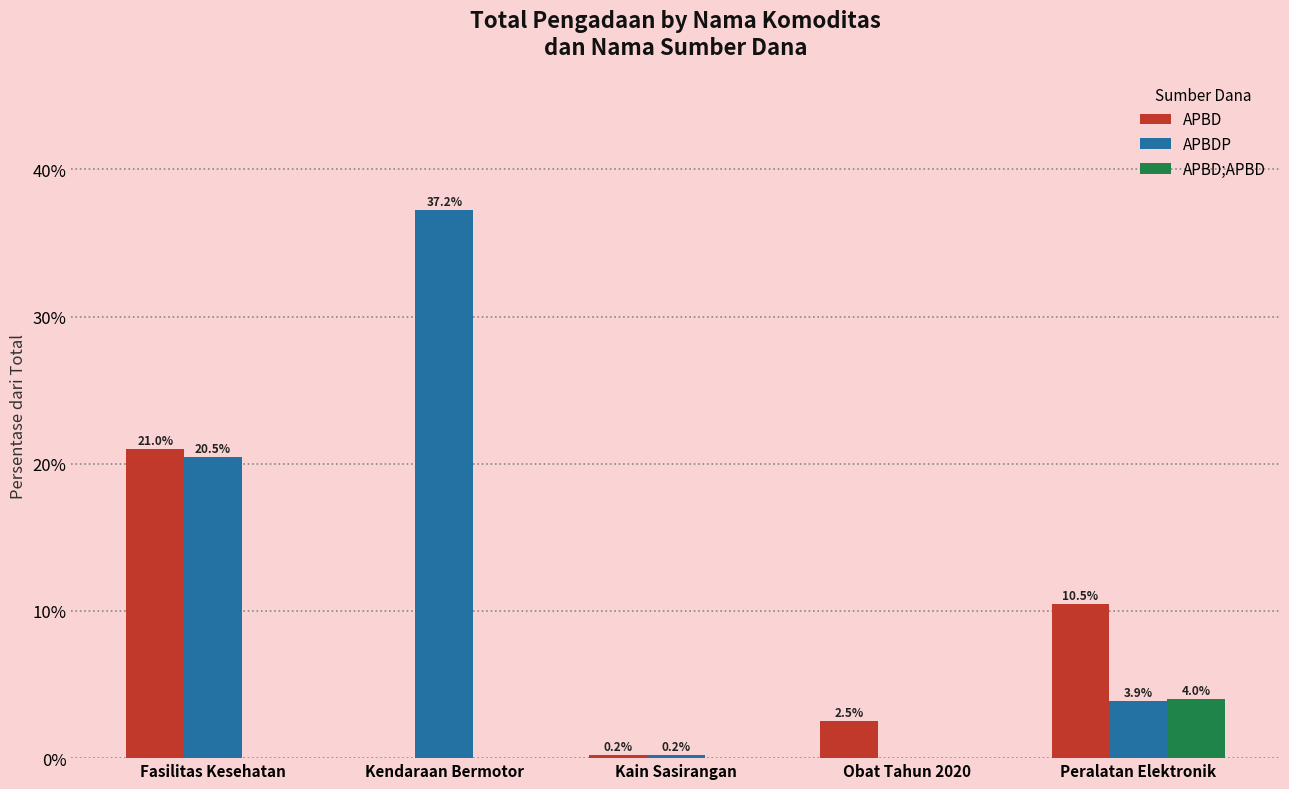

How many values in APBDP are above zero?

4